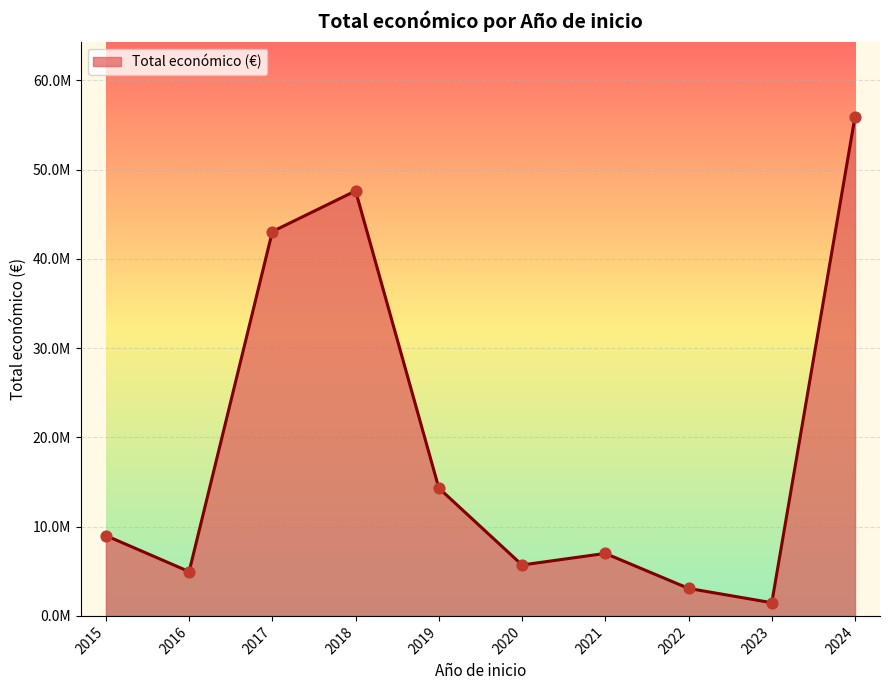

Is this an area chart (filled region under the line)?

Yes